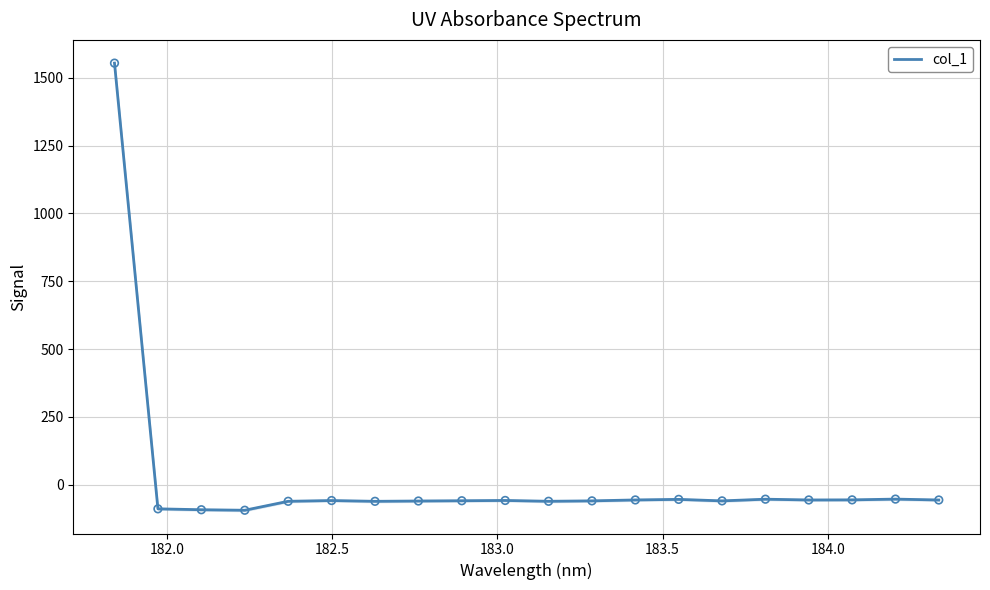

What is the highest value of the col_1 series?

1554.2